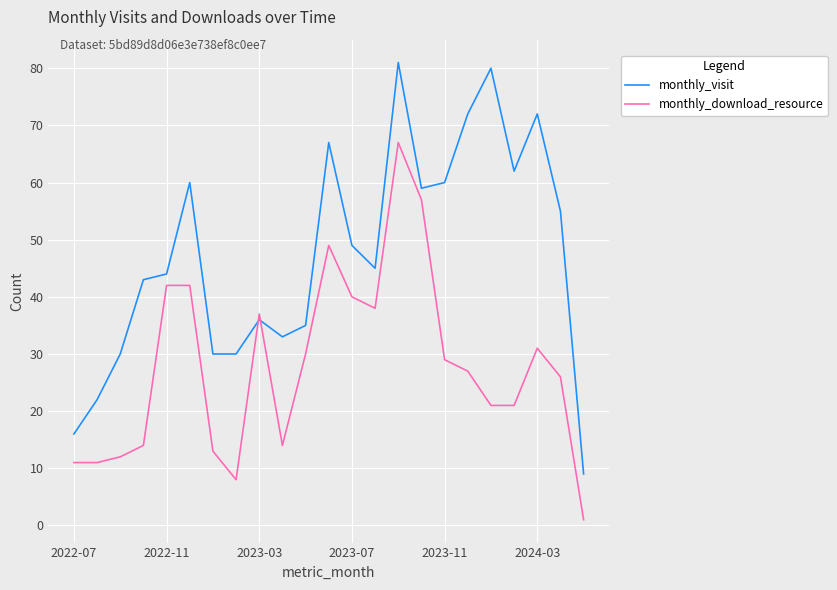

What is the average value of the monthly_visit series?

47